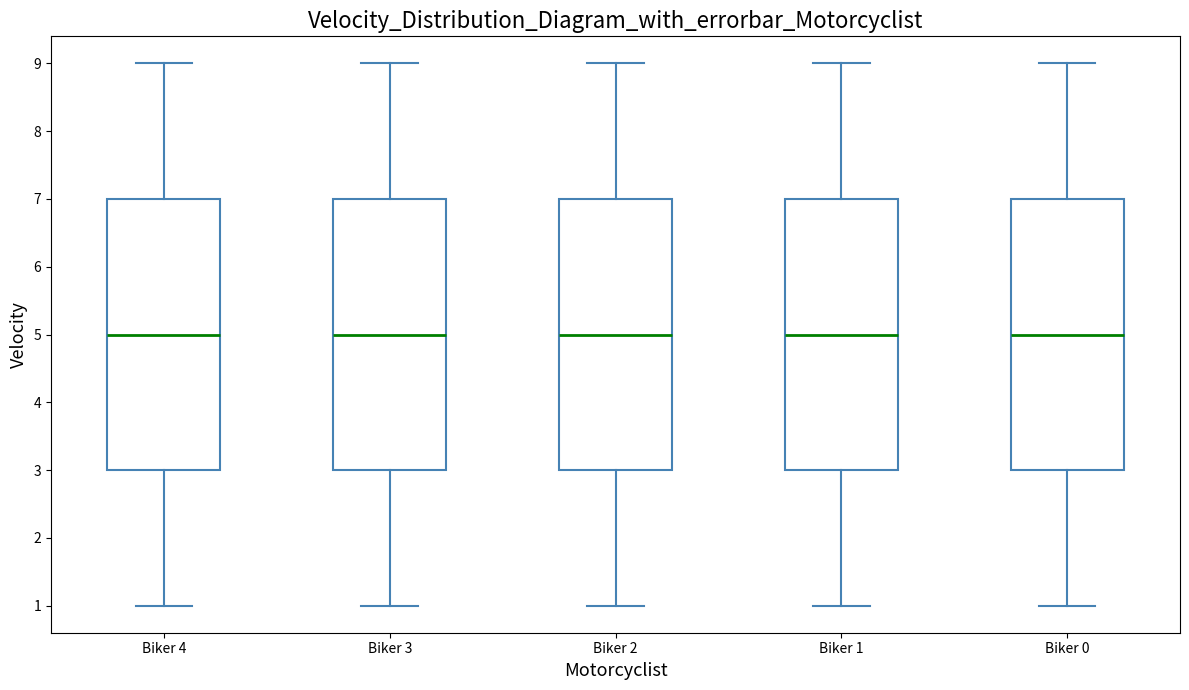

Reading left to right, read every box against the y-axis: the position of its median line, the range the box covers, and the ends of its whiskers. The values are not printed on the chart, so give them approximately, as read against the axis.

Biker 4: median 5, box 3 to 7, whiskers 1 to 9
Biker 3: median 5, box 3 to 7, whiskers 1 to 9
Biker 2: median 5, box 3 to 7, whiskers 1 to 9
Biker 1: median 5, box 3 to 7, whiskers 1 to 9
Biker 0: median 5, box 3 to 7, whiskers 1 to 9